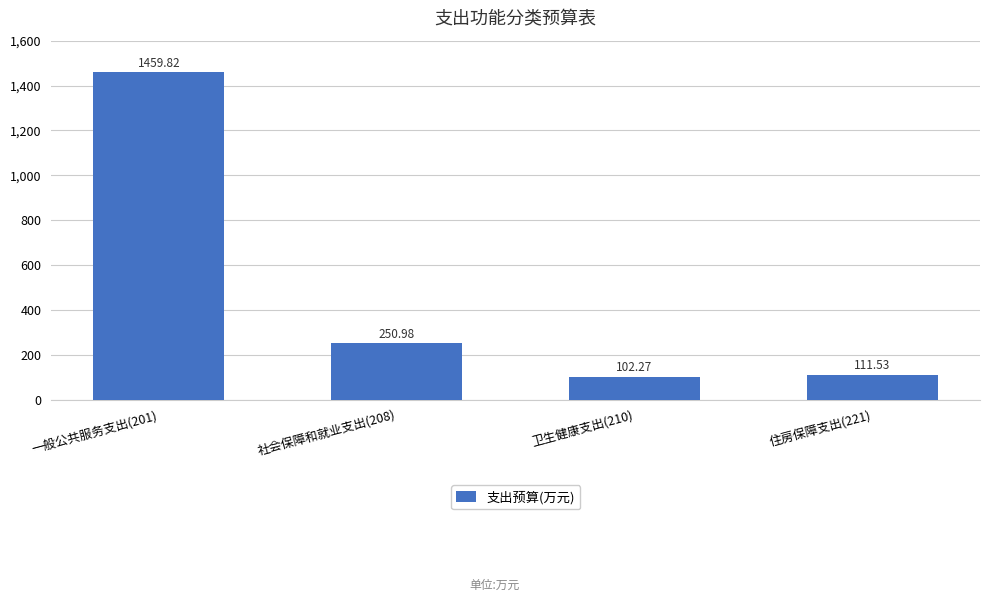

Approximately how many times larger is the value at 一般公共服务支出(201) compared to 社会保障和就业支出(208)?

5.8